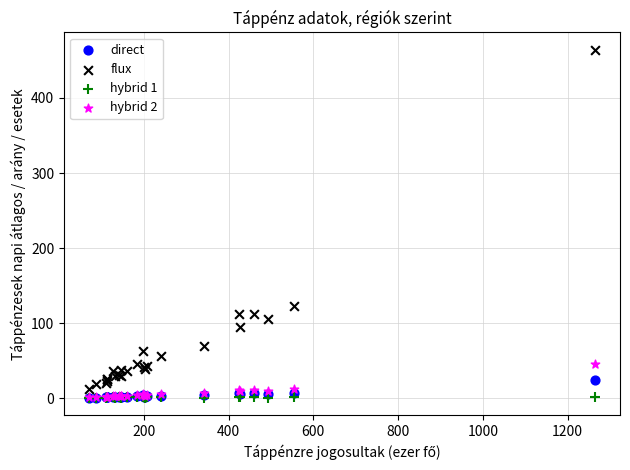

Which series has the widest spread of Y values?

flux